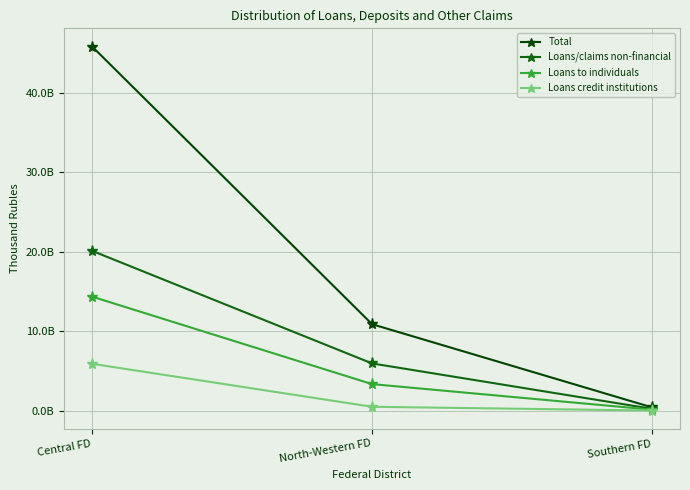

What is the difference between the maximum and second lowest values in the Loans to individuals series?

11002361967